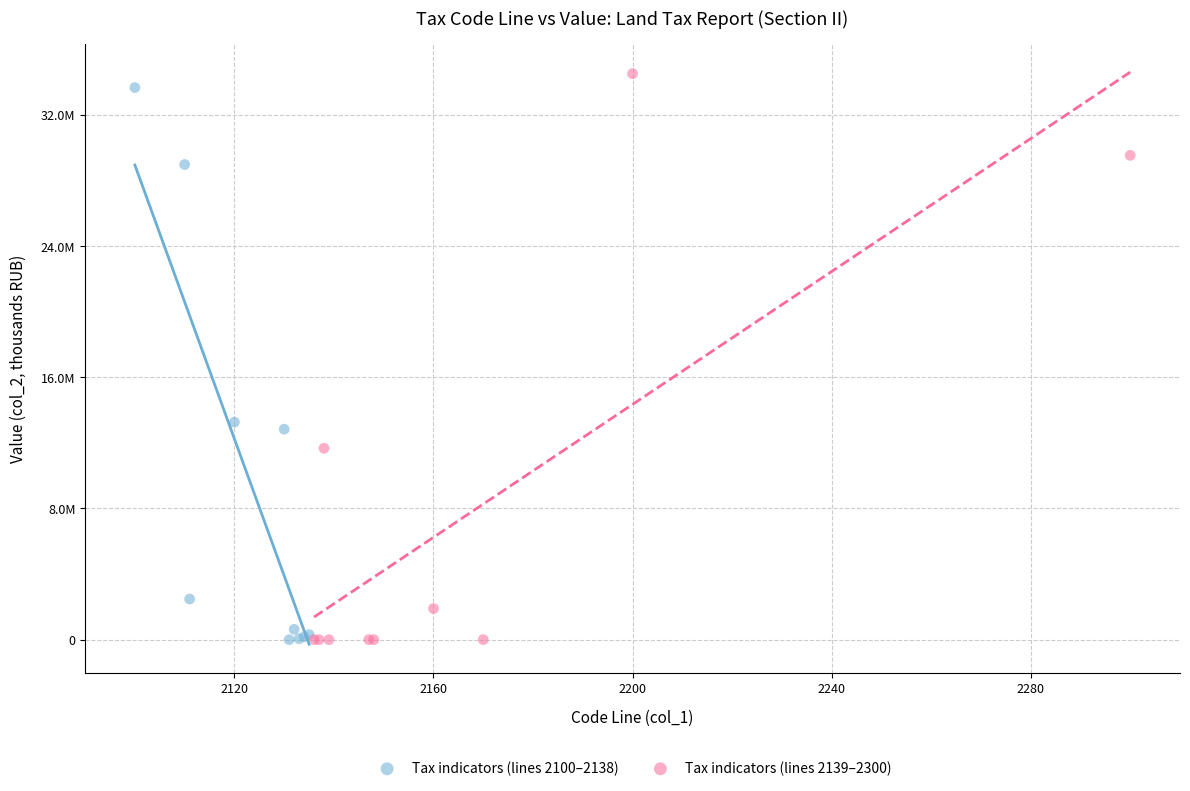

What are all the series names shown in the legend?

Tax indicators (lines 2100–2138), Tax indicators (lines 2139–2300)